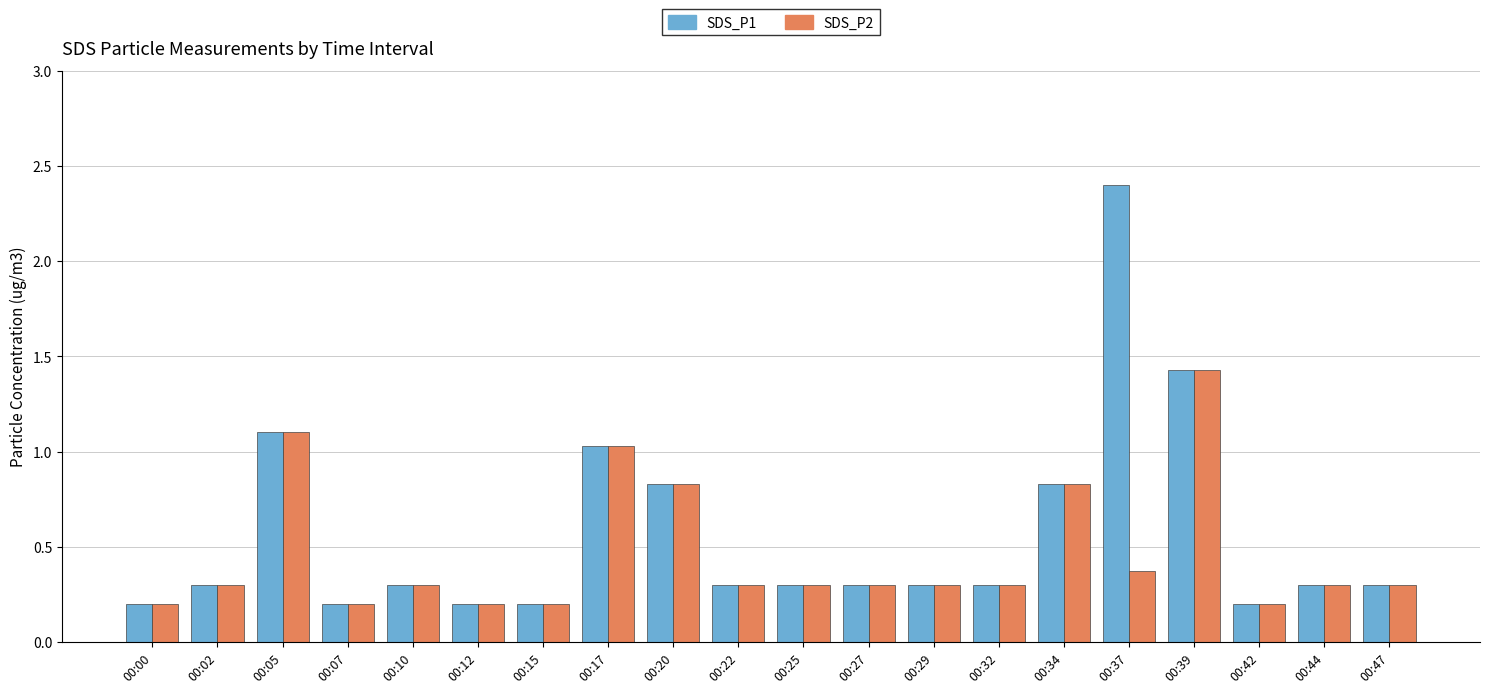

True or false: SDS_P2 has a value of 0.3 at 00:32.

True